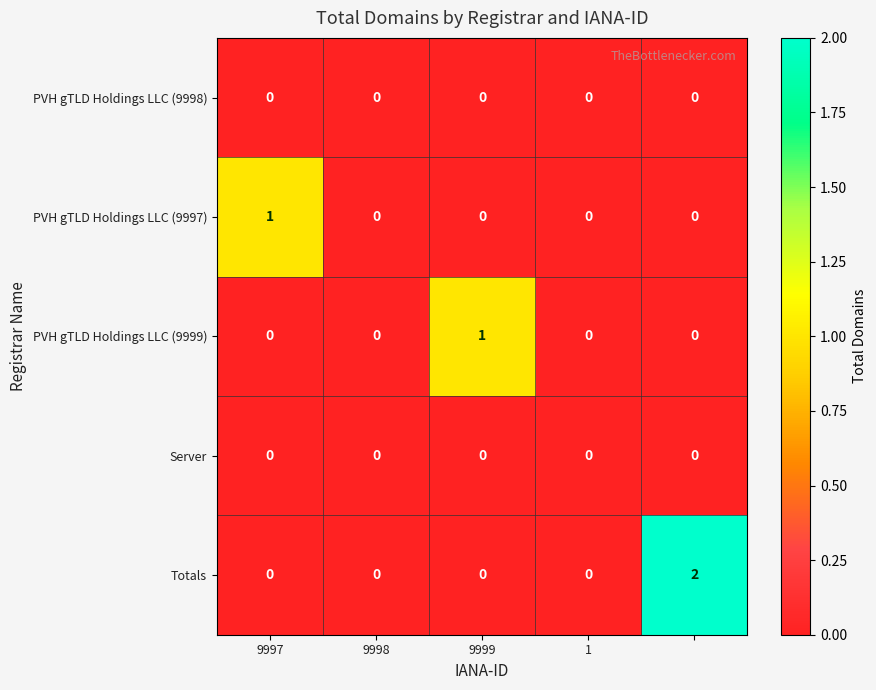

Reading left to right, extract all data points from this chart.

PVH gTLD Holdings LLC (9998): 0	0	0	0	0
PVH gTLD Holdings LLC (9997): 1	0	0	0	0
PVH gTLD Holdings LLC (9999): 0	0	1	0	0
Server: 0	0	0	0	0
Totals: 0	0	0	0	2